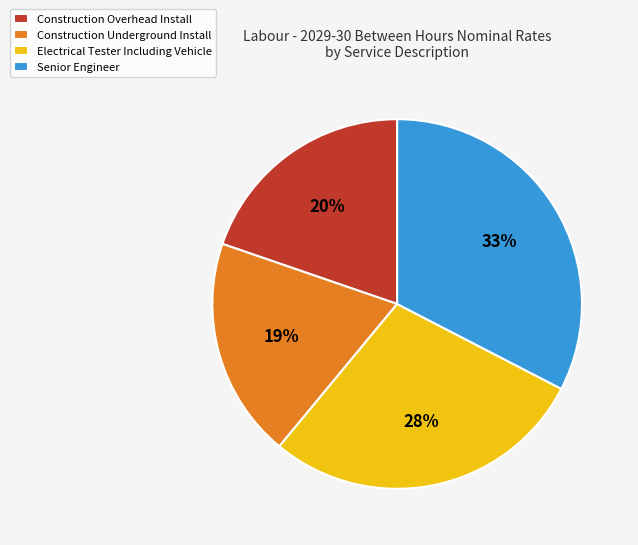

Which has a higher value, Senior Engineer or Electrical Tester Including Vehicle?

Senior Engineer